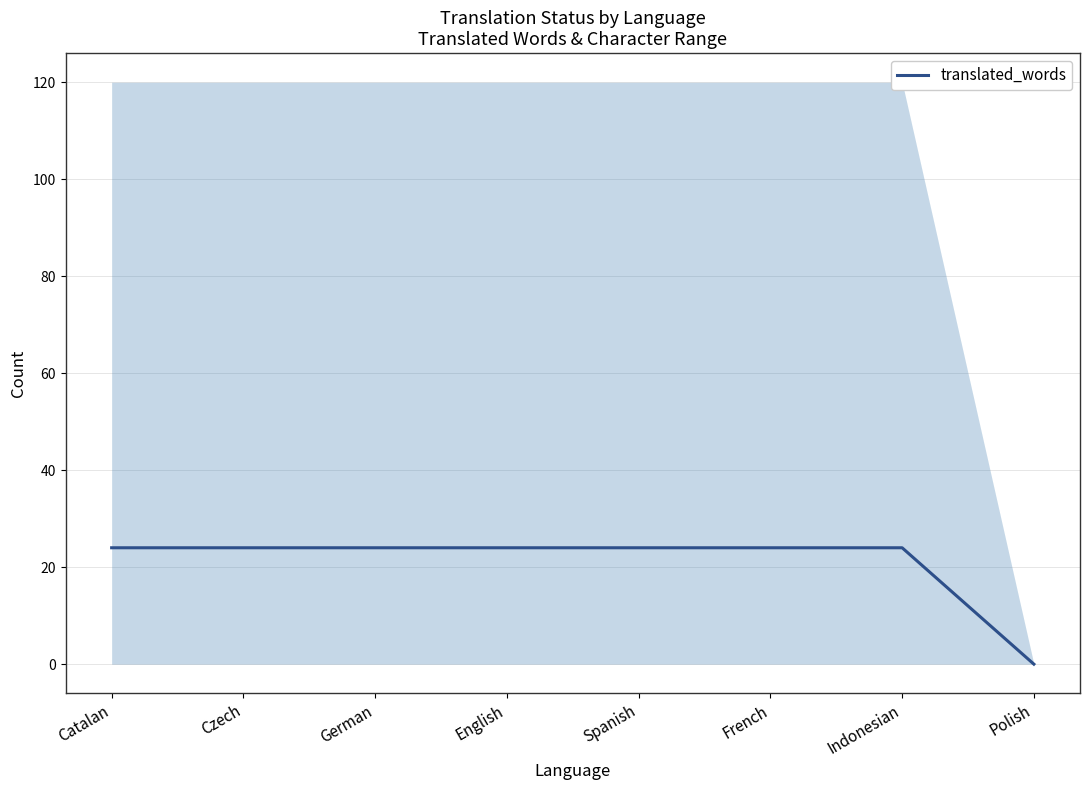

How many values are above zero?

7